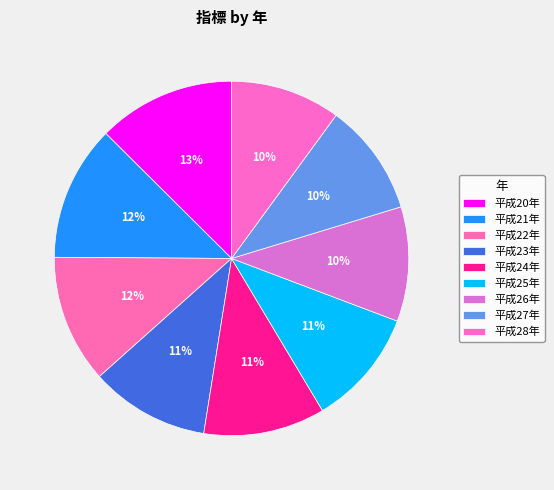

True or false: 平成20年 accounts for 13% of the total.

True